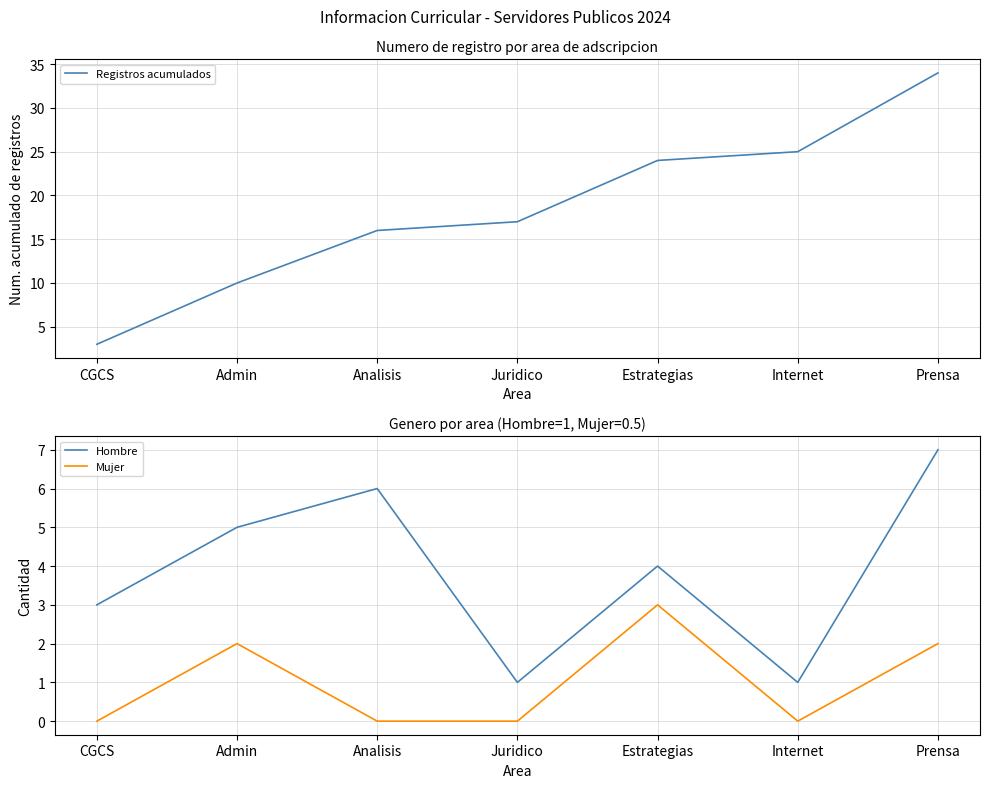

What is the average value of the Registros acumulados series?

18